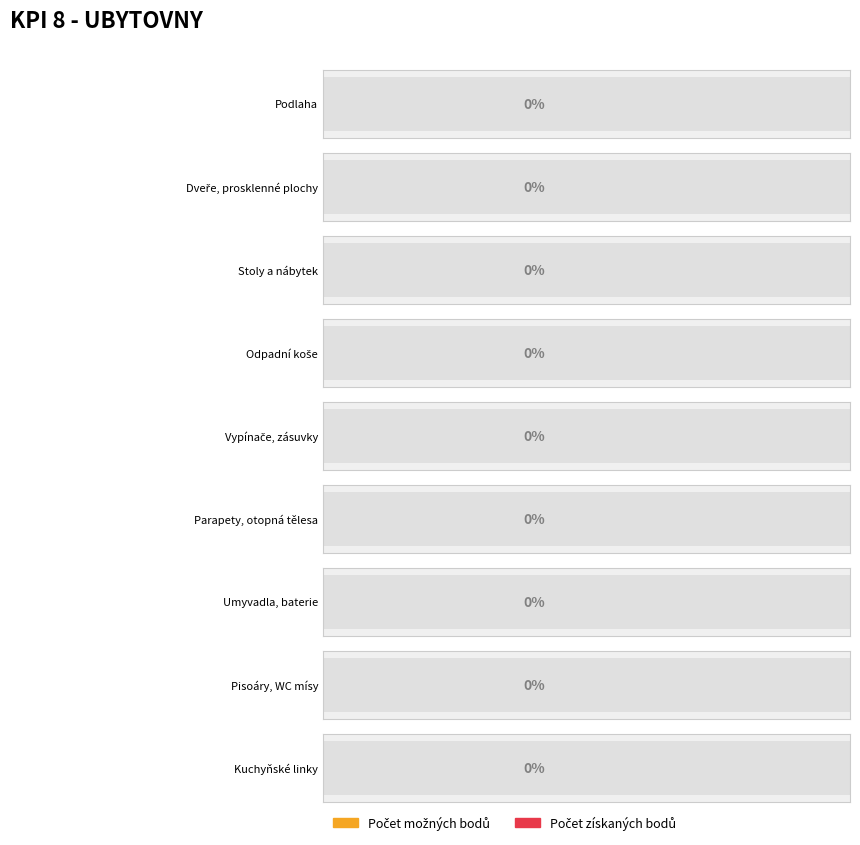

How many bars are there in total?

18